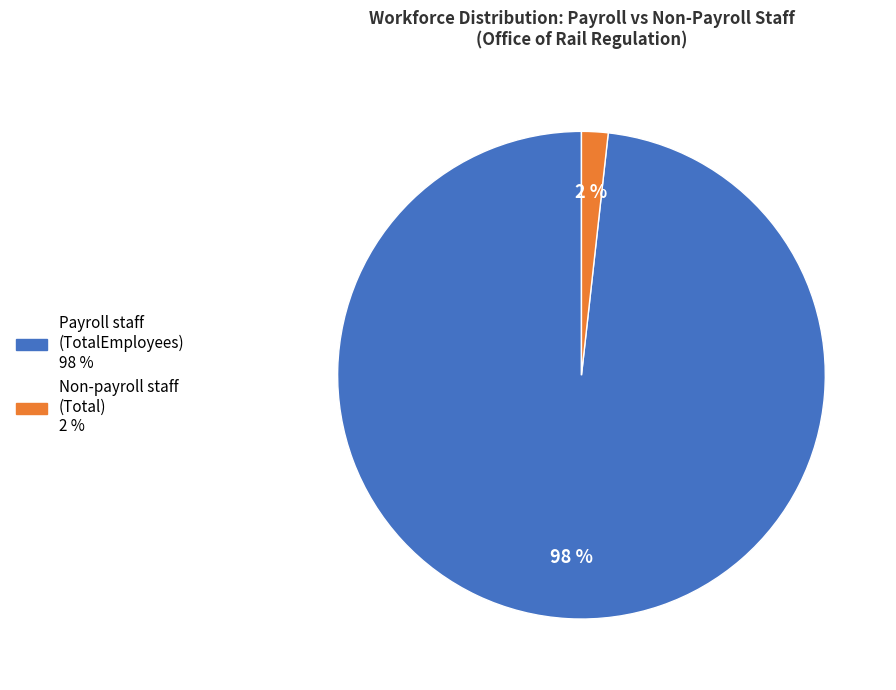

Which slice is the smallest?

Non-payroll staff (Total)